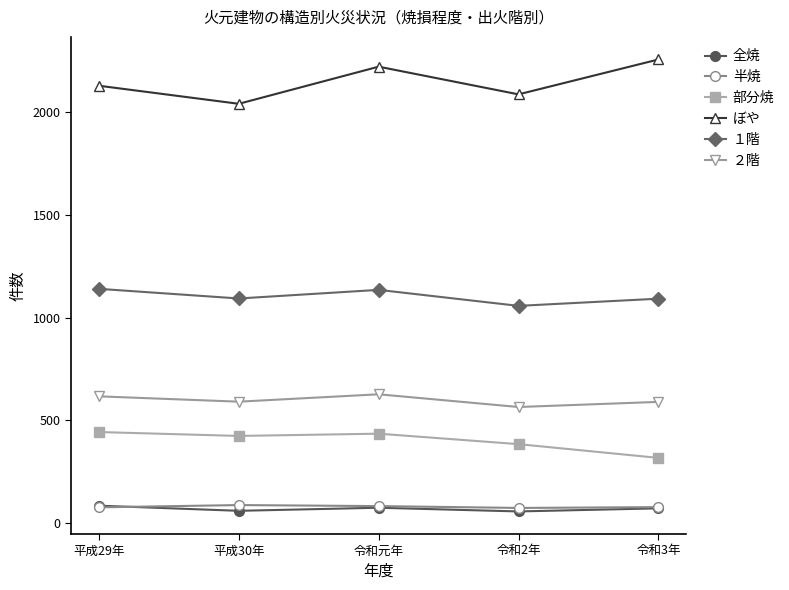

How many 全焼 values are between 58 and 73?

3